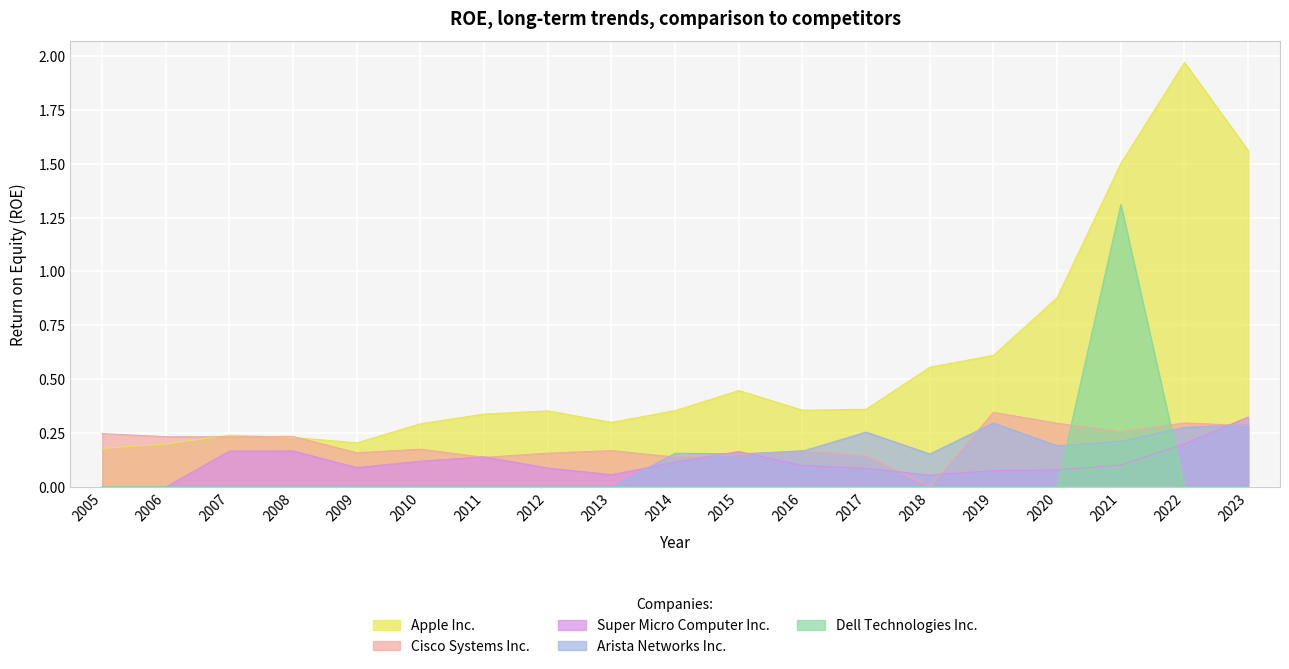

Reading left to right, what are all the values shown in this chart?

Apple Inc.: 0.2	0.2	0.2	0.2	0.2	0.3	0.3	0.4	0.3	0.4	0.4	0.4	0.4	0.6	0.6	0.9	1.5	2.0	1.6
Cisco Systems Inc.: 0.2	0.2	0.2	0.2	0.2	0.2	0.1	0.2	0.2	0.1	0.2	0.2	0.1	0.0	0.3	0.3	0.3	0.3	0.3
Super Micro Computer Inc.: 0.0	0.0	0.2	0.2	0.1	0.1	0.1	0.1	0.1	0.1	0.2	0.1	0.1	0.1	0.1	0.1	0.1	0.2	0.3
Arista Networks Inc.: 0.0	0.0	0.0	0.0	0.0	0.0	0.0	0.0	0.0	0.2	0.2	0.2	0.3	0.2	0.3	0.2	0.2	0.3	0.3
Dell Technologies Inc.: 0.0	0.0	0.0	0.0	0.0	0.0	0.0	0.0	0.0	0.0	0.0	0.0	0.0	0.0	0.0	0.0	1.3	0.0	0.0